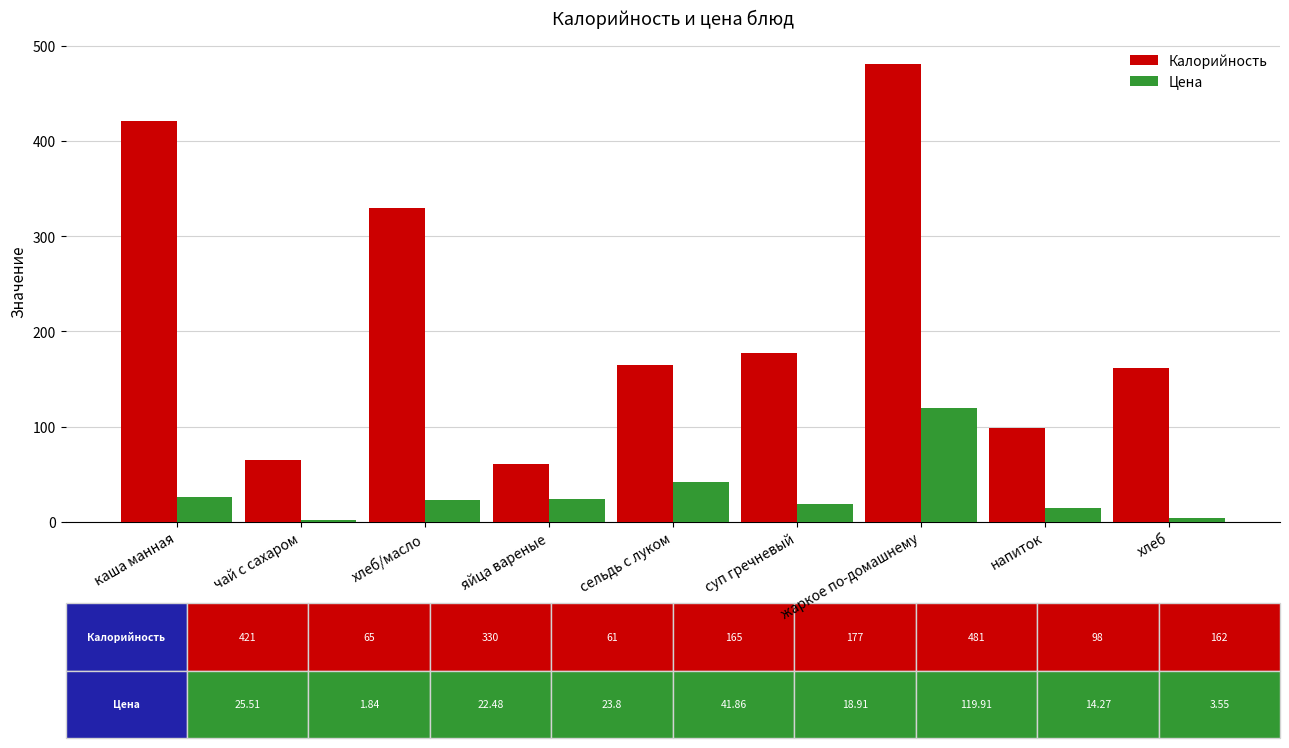

True or false: Калорийность has a value of 110.7 at чай с сахаром.

False